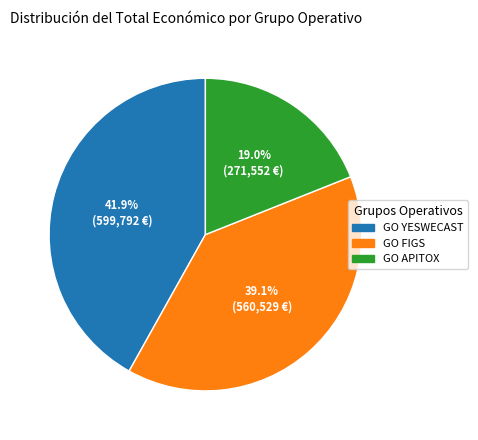

Is GO FIGS the majority of the pie?

No